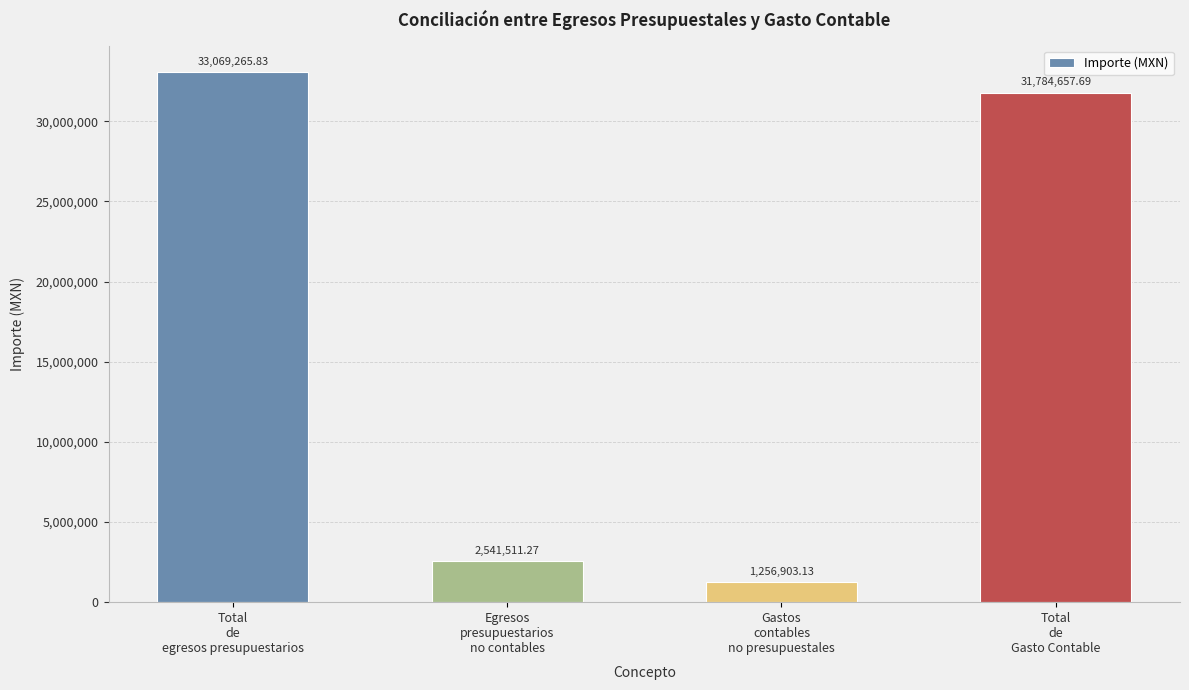

At which category does the chart reach its peak across all series?

Total
de
egresos presupuestarios